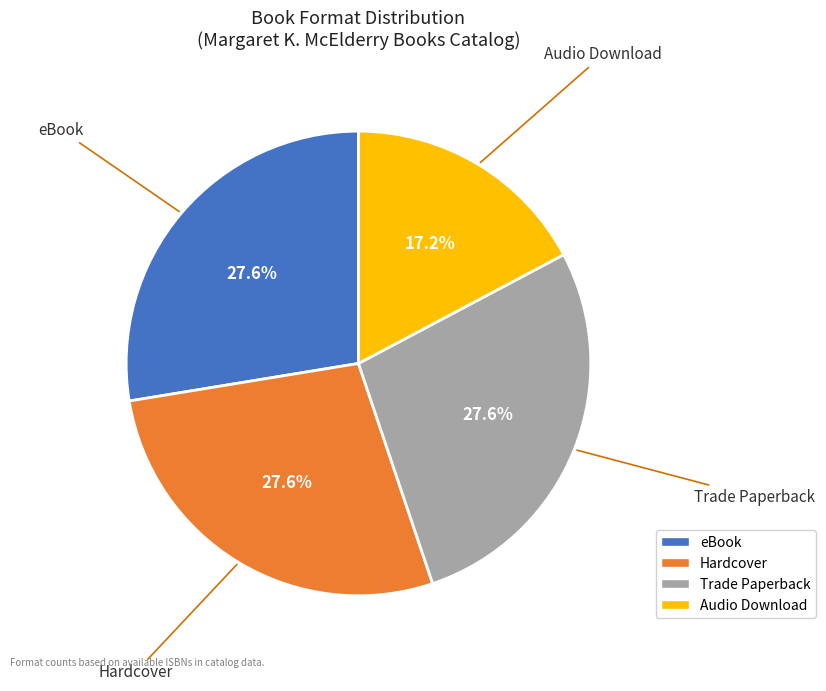

Count the number of slices in the pie.

4